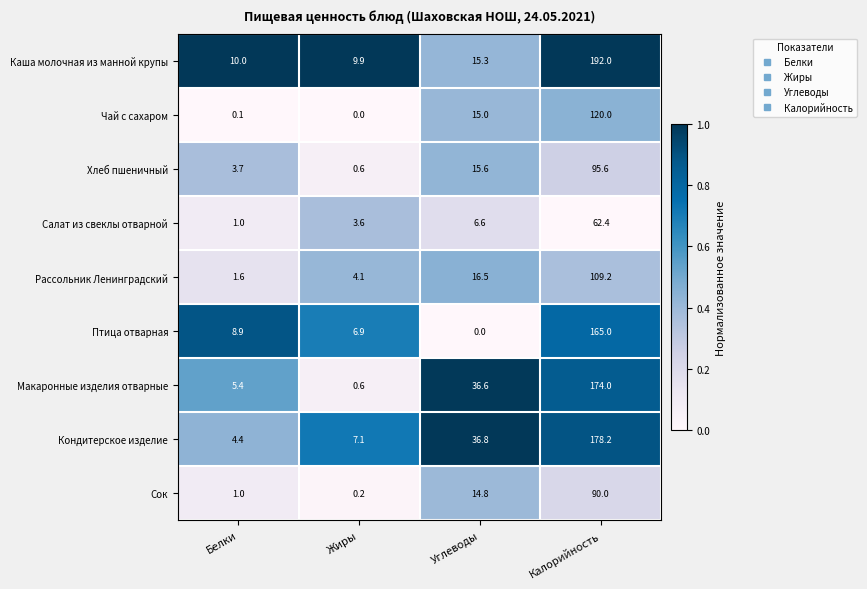

Rank the categories by Рассольник Ленинградский value from highest to lowest.

Калорийность, Углеводы, Жиры, Белки